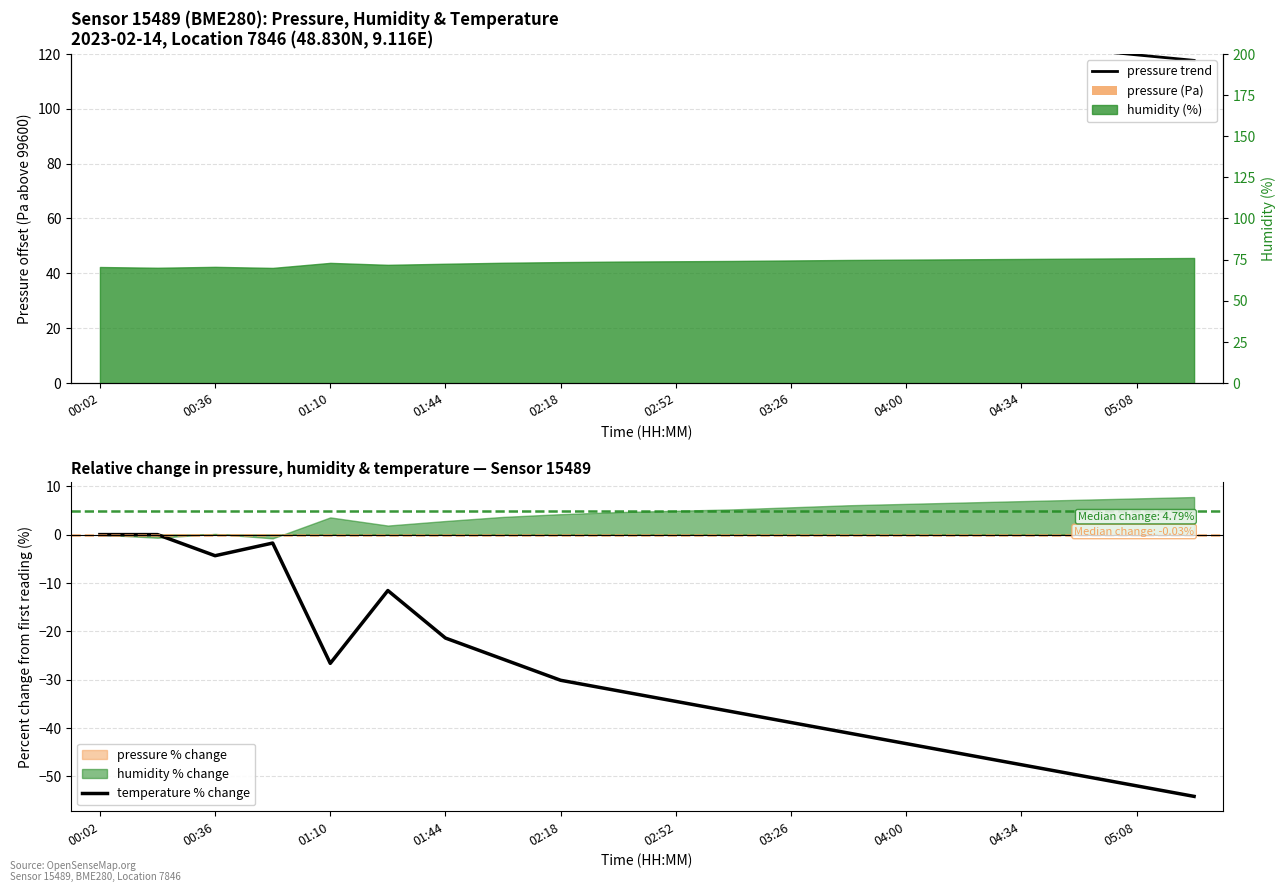

The value of temperature % change at 00:02 is 0.0. True or false?

True